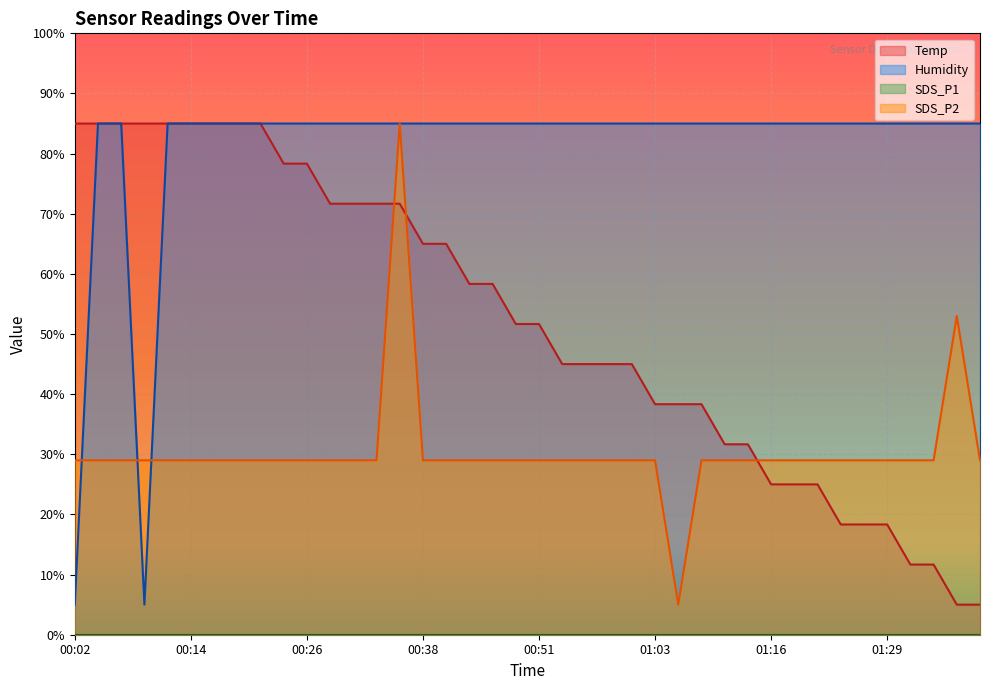

Rank the categories by Temp value from lowest to highest.

01:37, 01:39, 01:32, 01:34, 01:24, 01:27, 01:29, 01:16, 01:18, 01:21, 01:11, 01:13, 01:03, 01:06, 01:08, 00:53, 00:56, 00:58, 01:01, 00:48, 00:51, 00:43, 00:46, 00:38, 00:41, 00:29, 00:31, 00:34, 00:36, 00:24, 00:26, 00:02, 00:04, 00:07, 00:09, 00:11, 00:14, 00:16, 00:19, 00:21